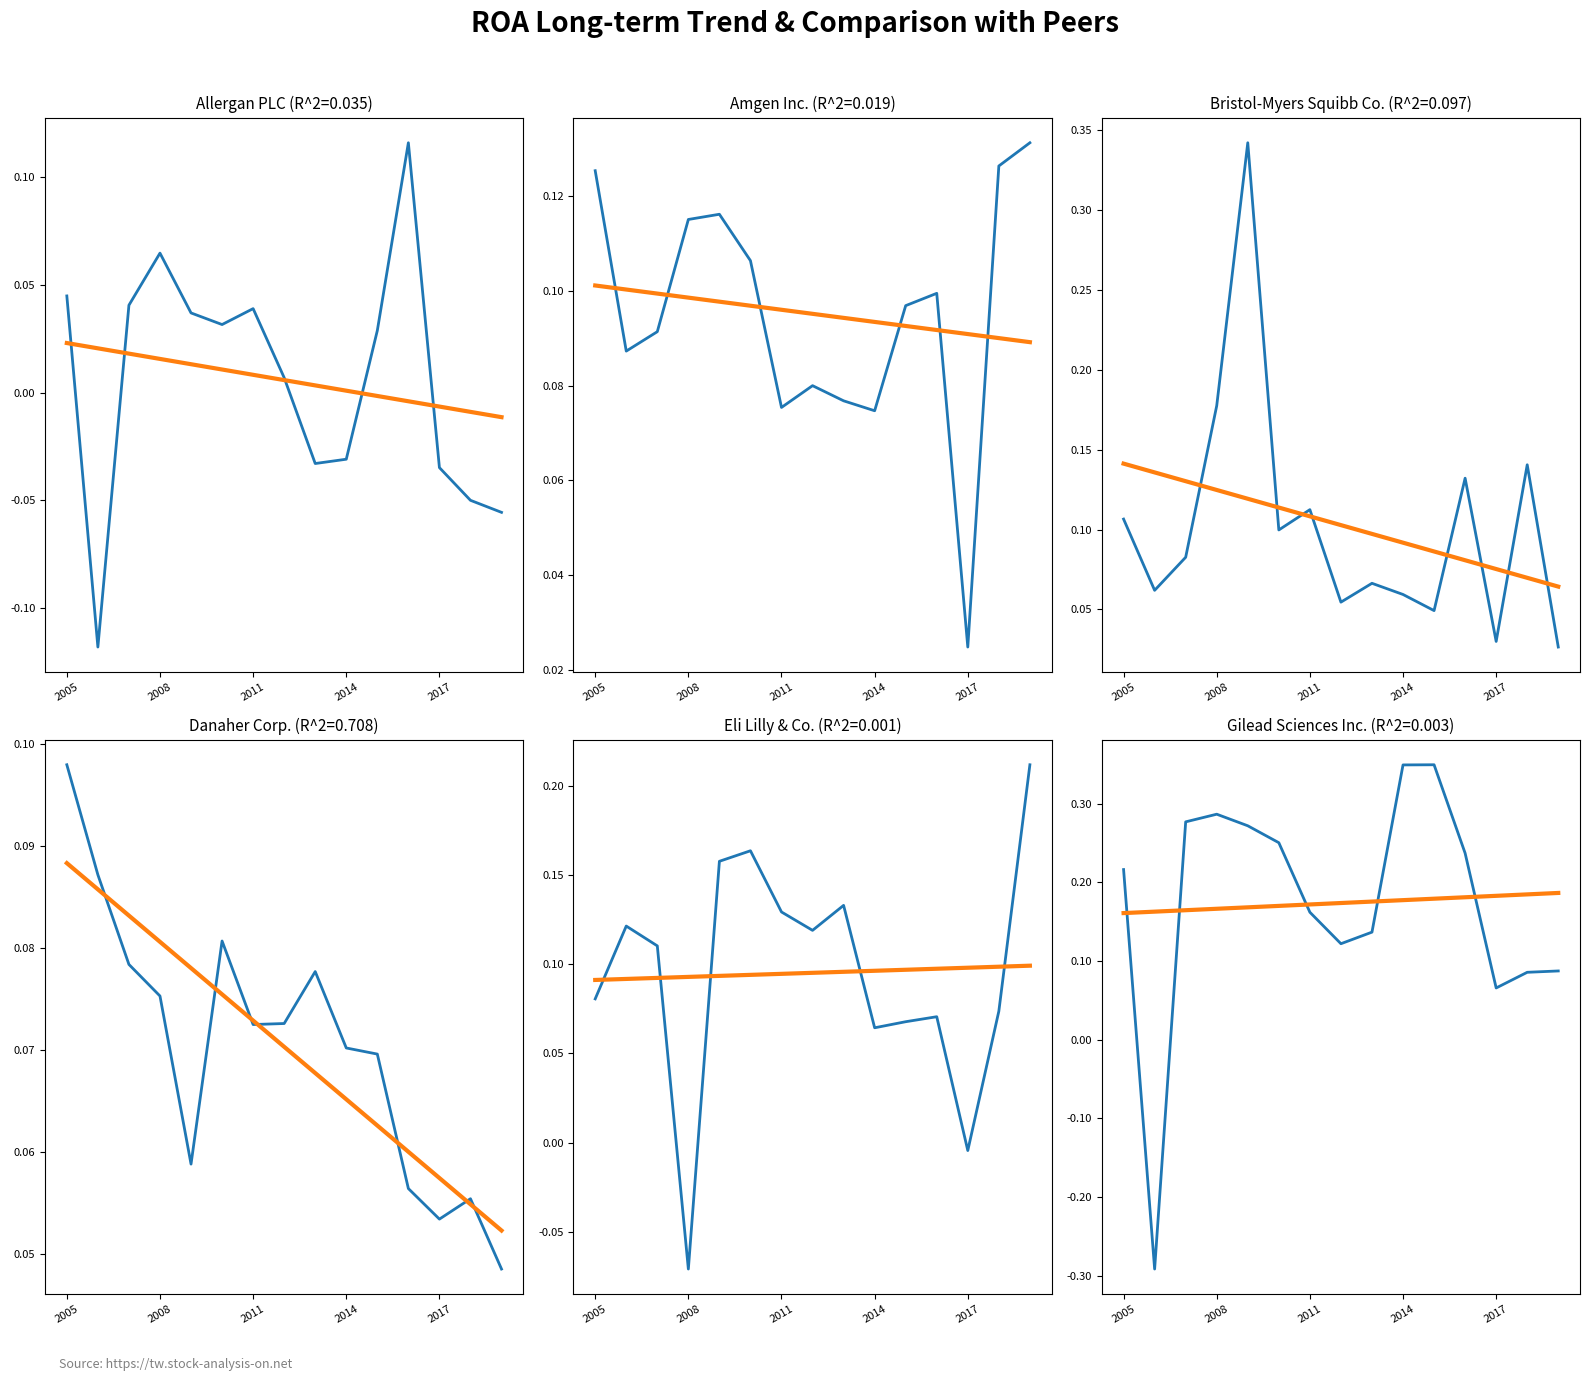

How many data points does each series have?

15